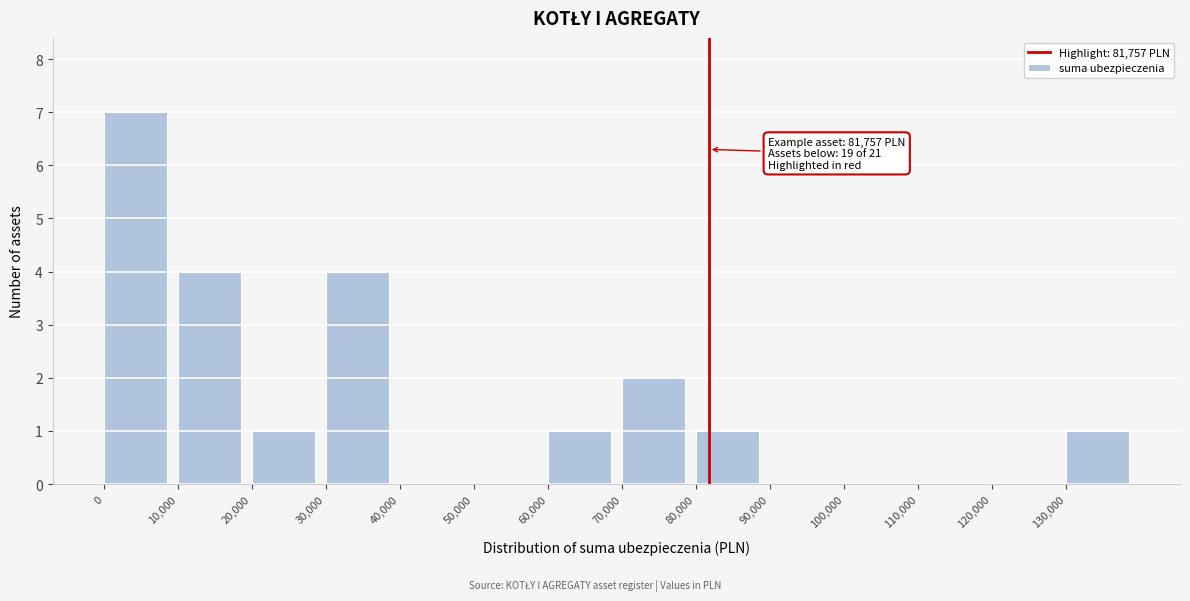

Which range on the x-axis has the tallest bar?

0 to 10000